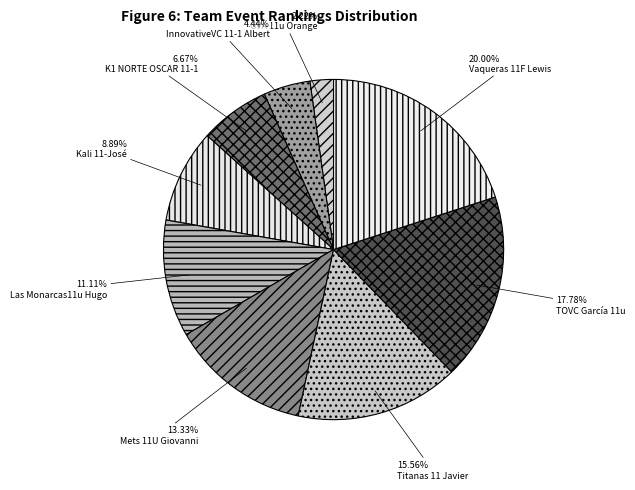

To the nearest percent, what is the combined percentage of Vaqueras 11F Lewis and Las Monarcas11u Hugo?

31%